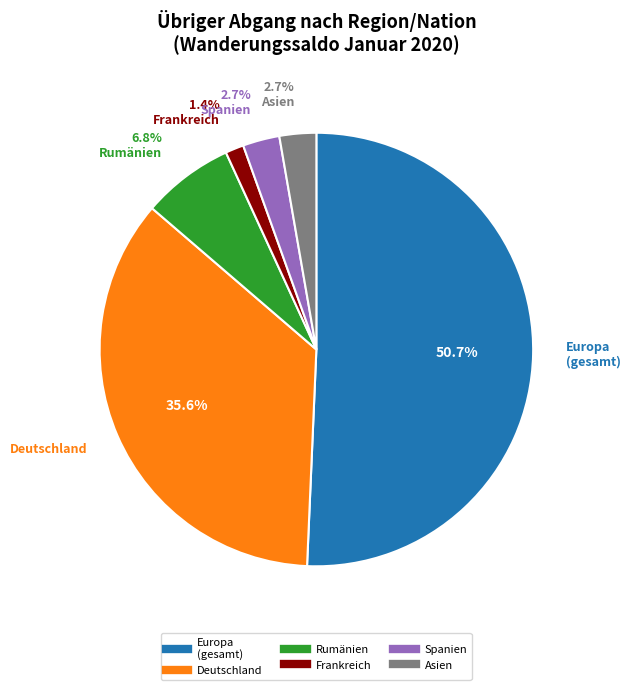

Is there any slice that represents more than half of the pie?

Yes